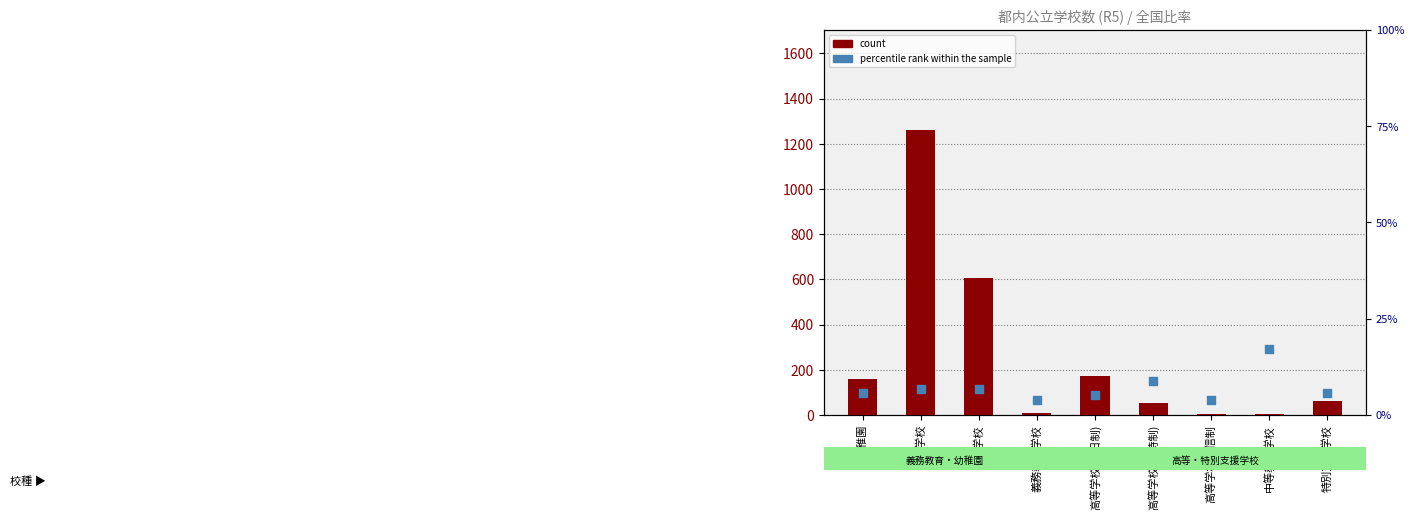

Is the value of percentile rank within the sample at 高等学校通信制 greater than the value of count at 中等教育学校?

No